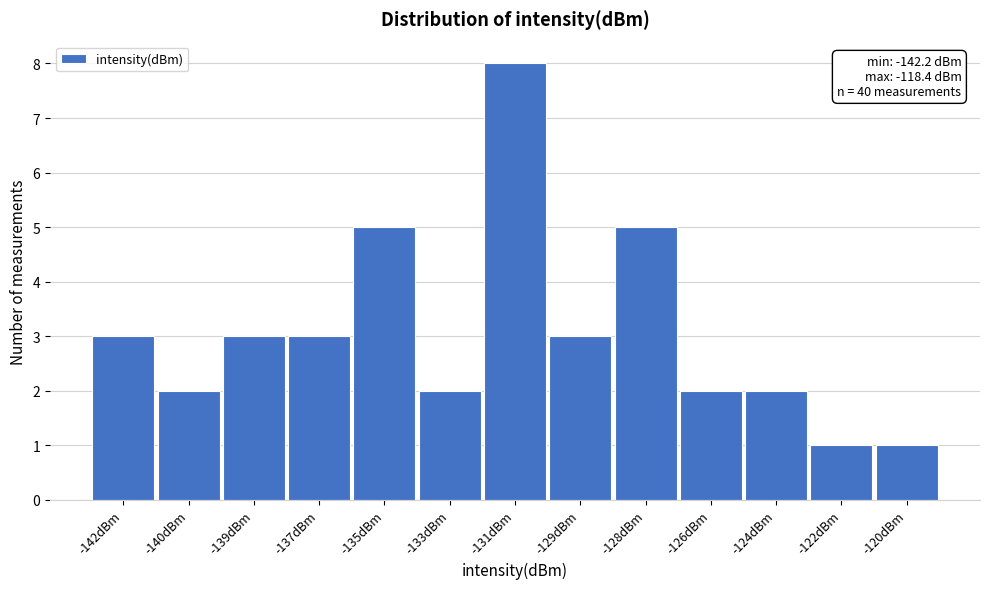

Reading left to right, extract all data points from this chart.

-142dBm=3	-140dBm=2	-139dBm=3	-137dBm=3	-135dBm=5	-133dBm=2	-131dBm=8	-129dBm=3	-128dBm=5	-126dBm=2	-124dBm=2	-122dBm=1	-120dBm=1